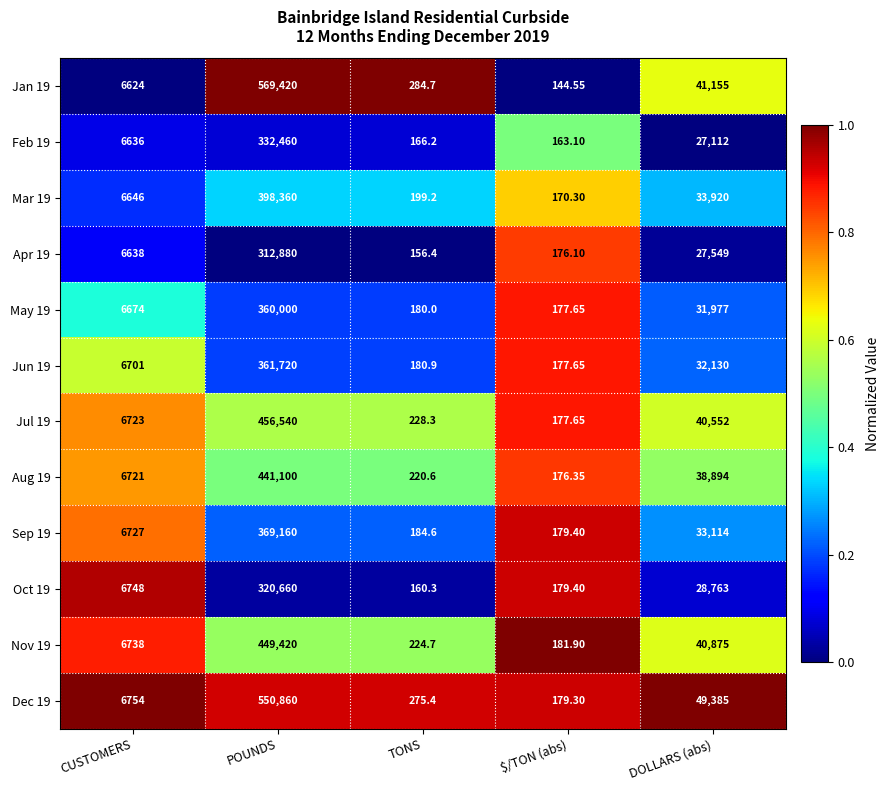

Which label corresponds to the smallest value in the chart?

$/TON (abs)